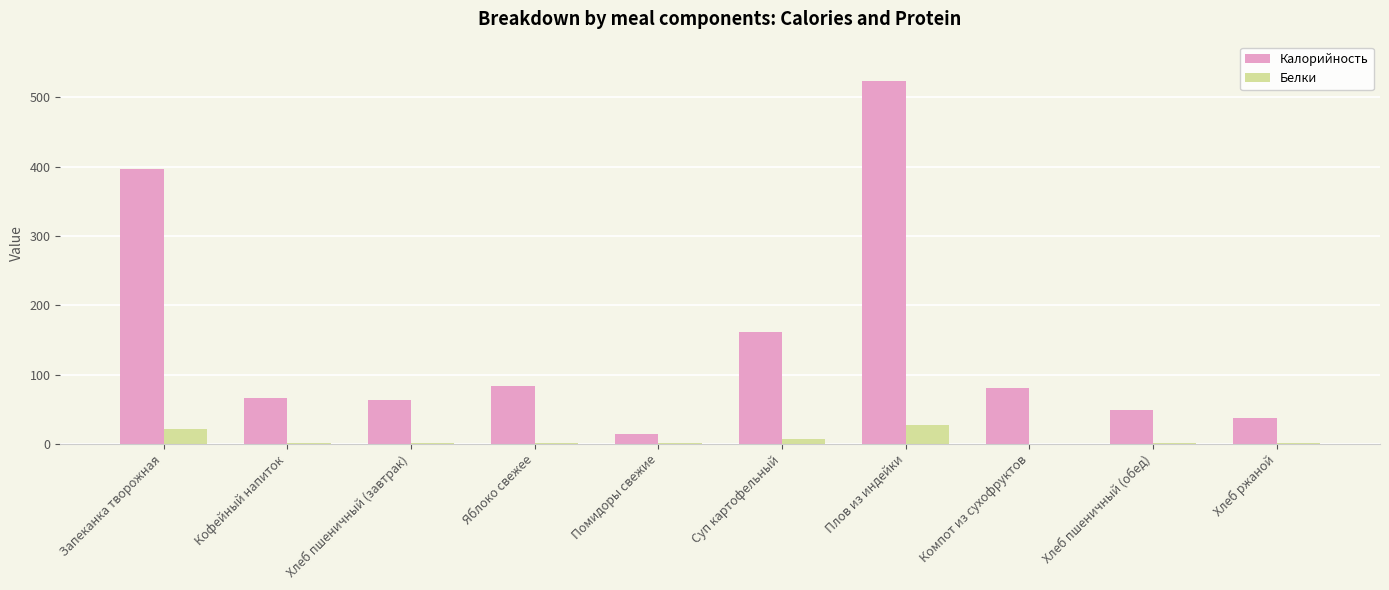

Which series has the largest total across all categories?

Калорийность